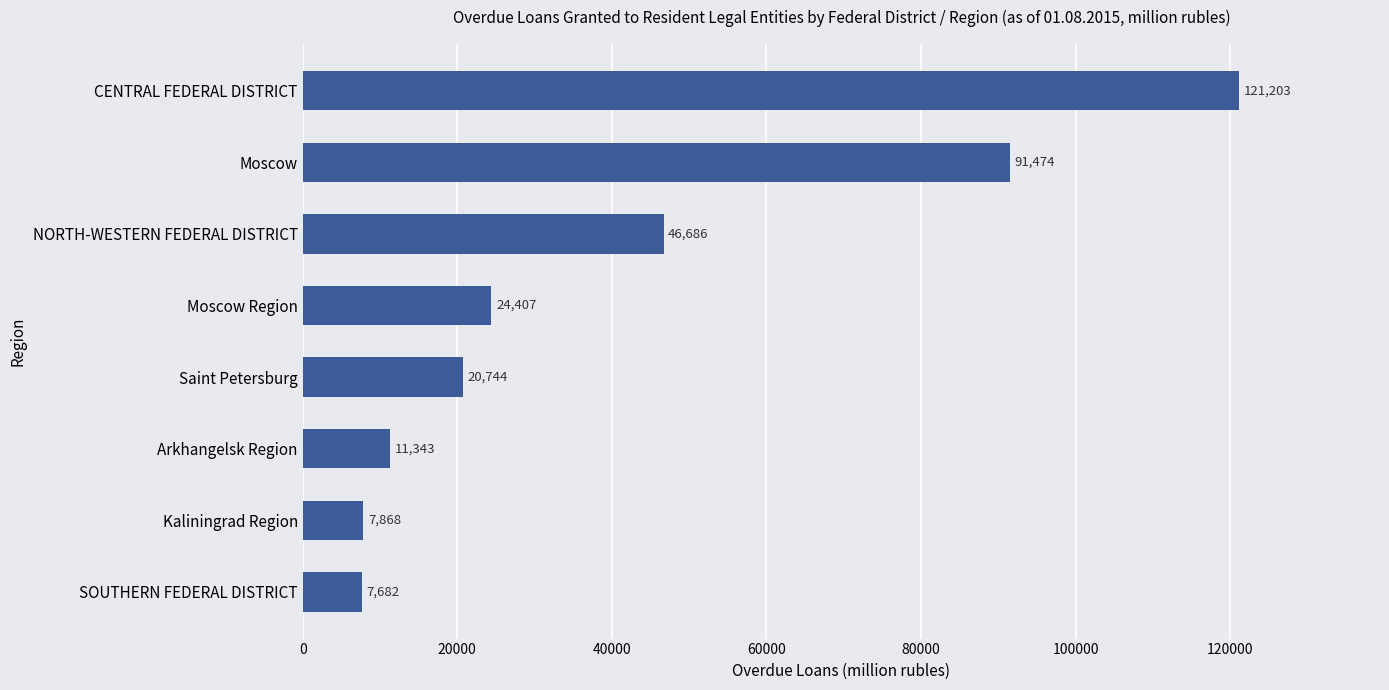

Rank the categories by value from lowest to highest.

SOUTHERN FEDERAL DISTRICT, Kaliningrad Region, Arkhangelsk Region, Saint Petersburg, Moscow Region, NORTH-WESTERN FEDERAL DISTRICT, Moscow, CENTRAL FEDERAL DISTRICT